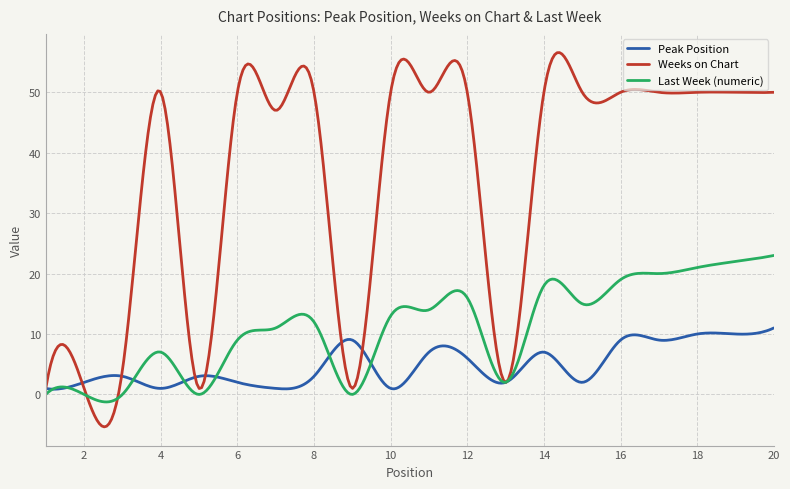

What is the greatest value displayed?

56.6